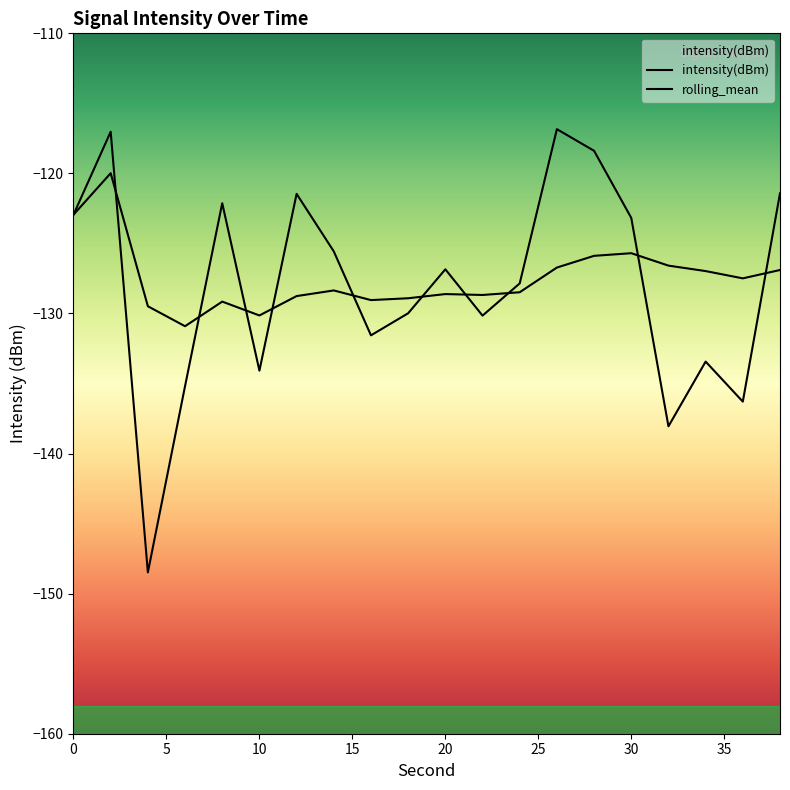

List the series in order of their peak value, lowest first.

rolling_mean, intensity(dBm)